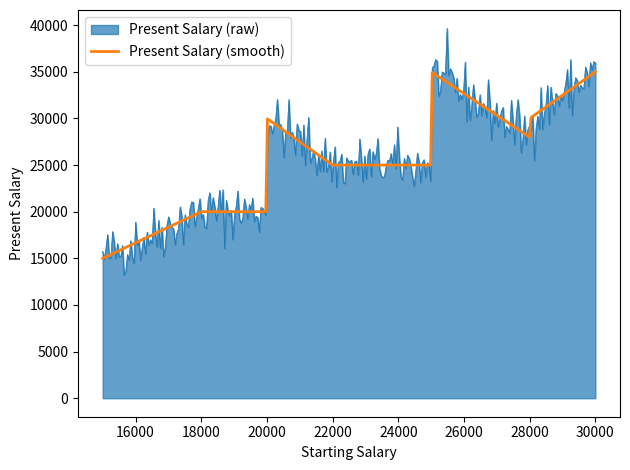

Rank the series by their maximum value, from lowest to highest.

Present Salary (smooth), Present Salary (raw)